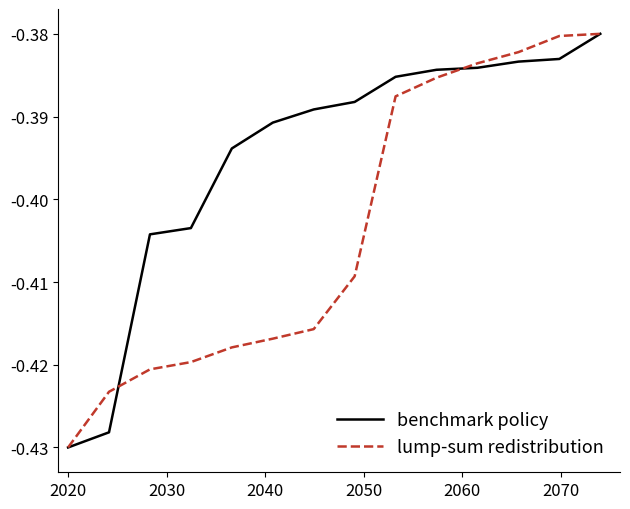

Rank the series by their average value, from lowest to highest.

lump-sum redistribution, benchmark policy